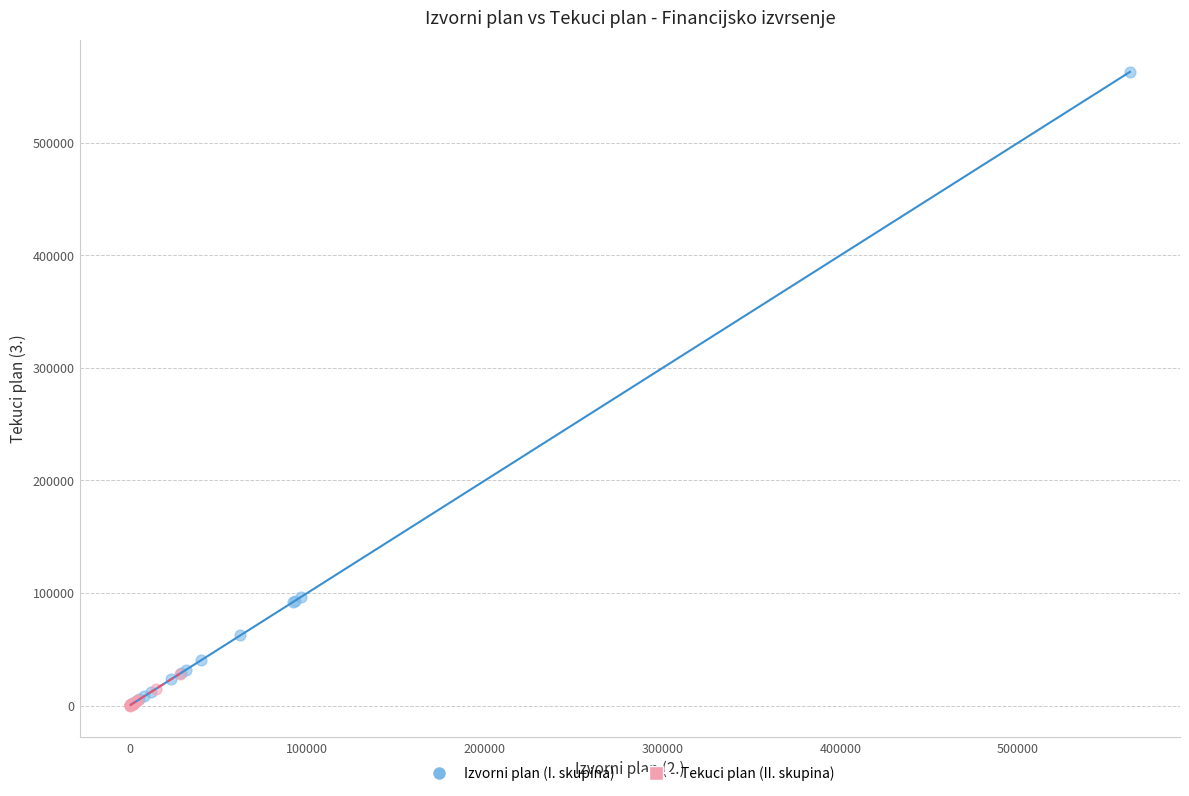

Which series reaches the maximum Y coordinate?

Izvorni plan (I. skupina)